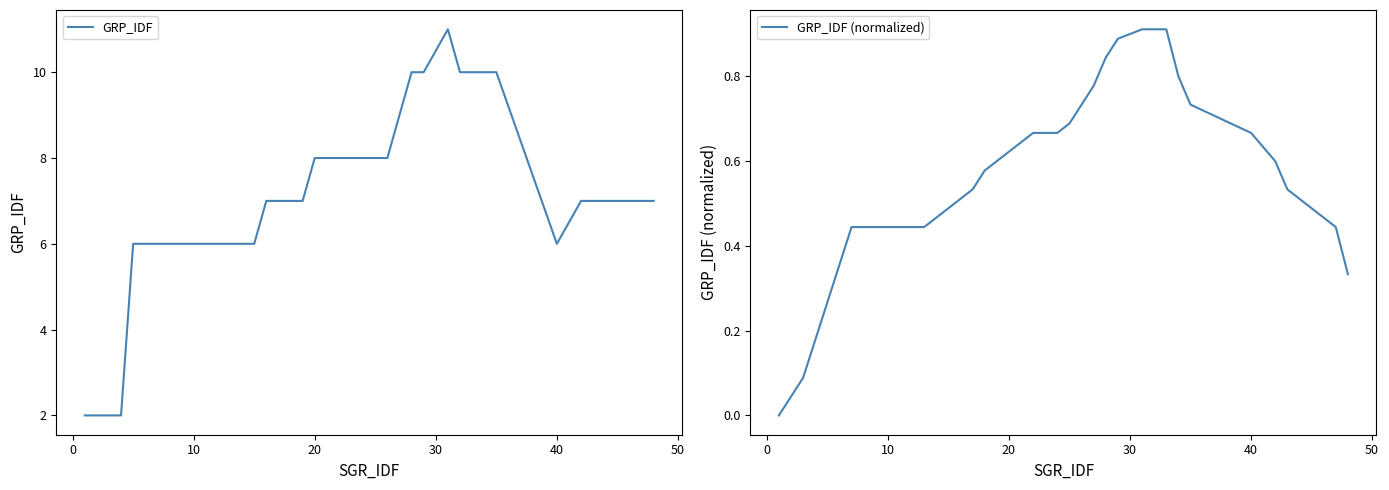

The value of GRP_IDF (normalized) at 0 is 0.0. True or false?

False